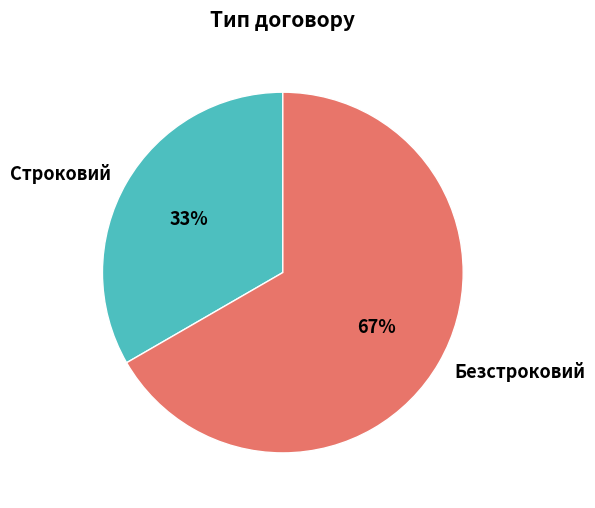

The Строковий slice represents 33% of the pie. True or false?

True